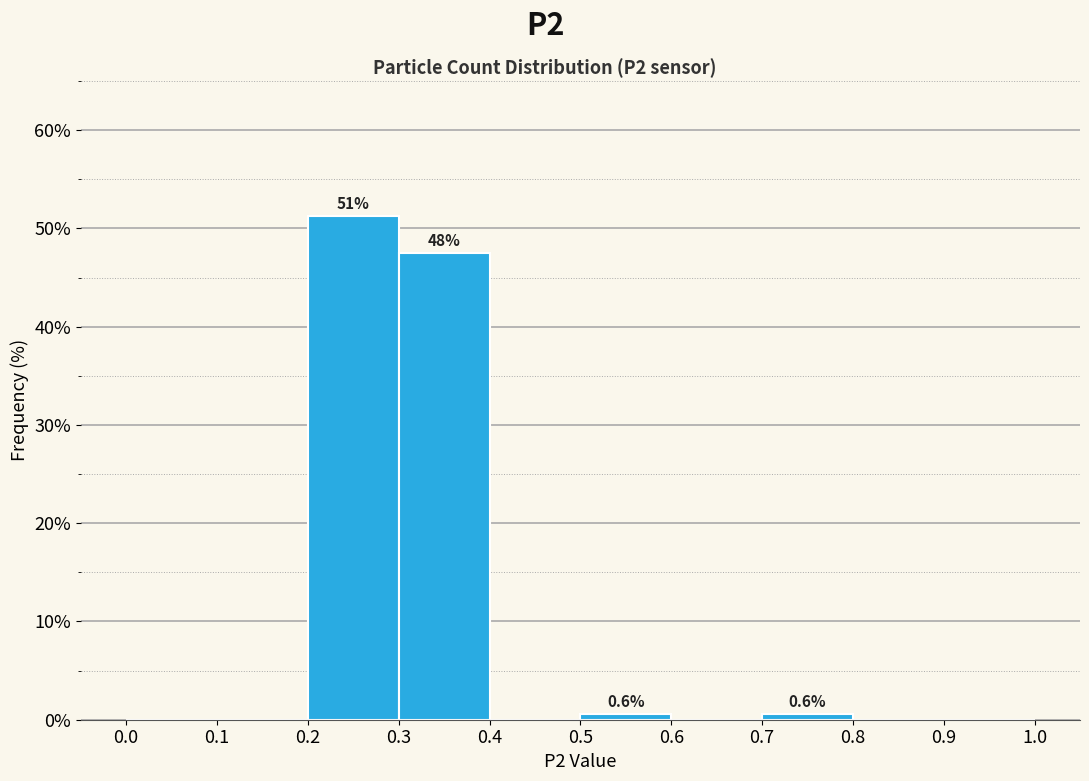

Over which range of the x-axis is the bar tallest?

0.2 to 0.3